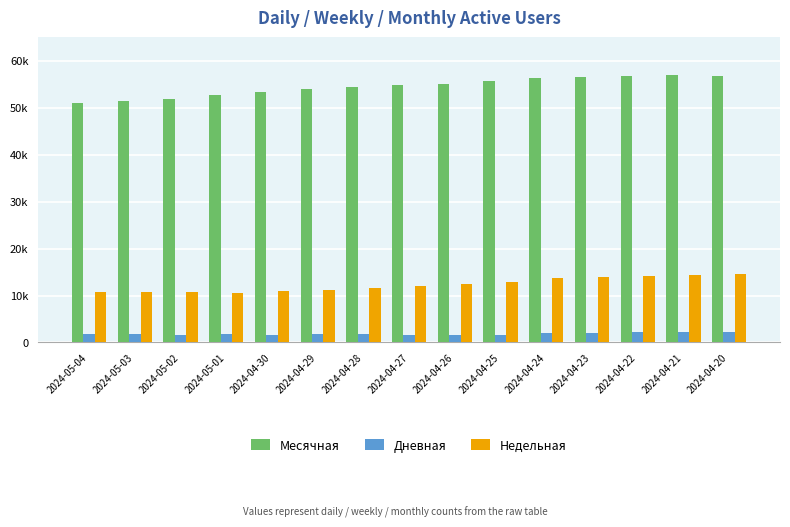

Which series has the largest total across all categories?

Месячная